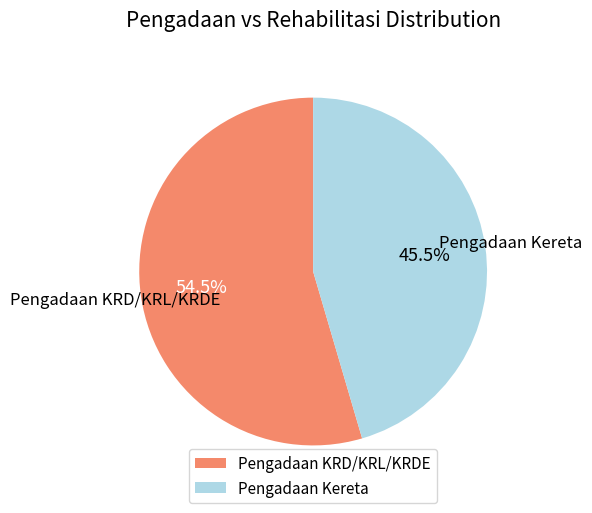

Combined, what portion of the pie is Pengadaan KRD/KRL/KRDE and Pengadaan Kereta?

100.0%